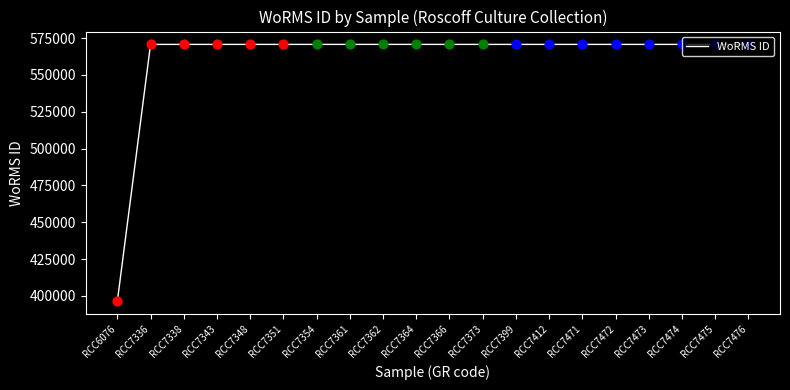

Approximately how many times larger is the value at RCC7472 compared to RCC7364?

1.0